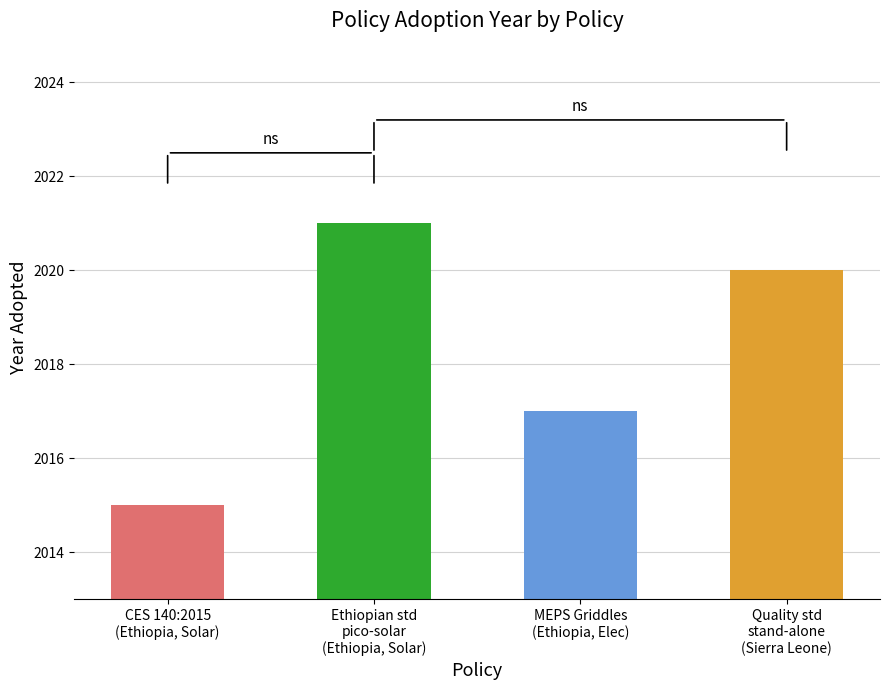

How many data points are less than 2020?

2